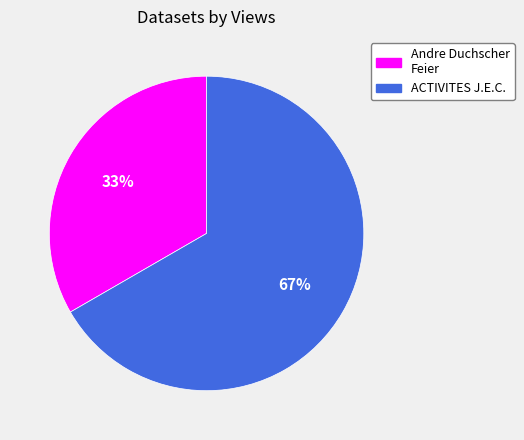

To the nearest percent, what is the average slice percentage?

50%